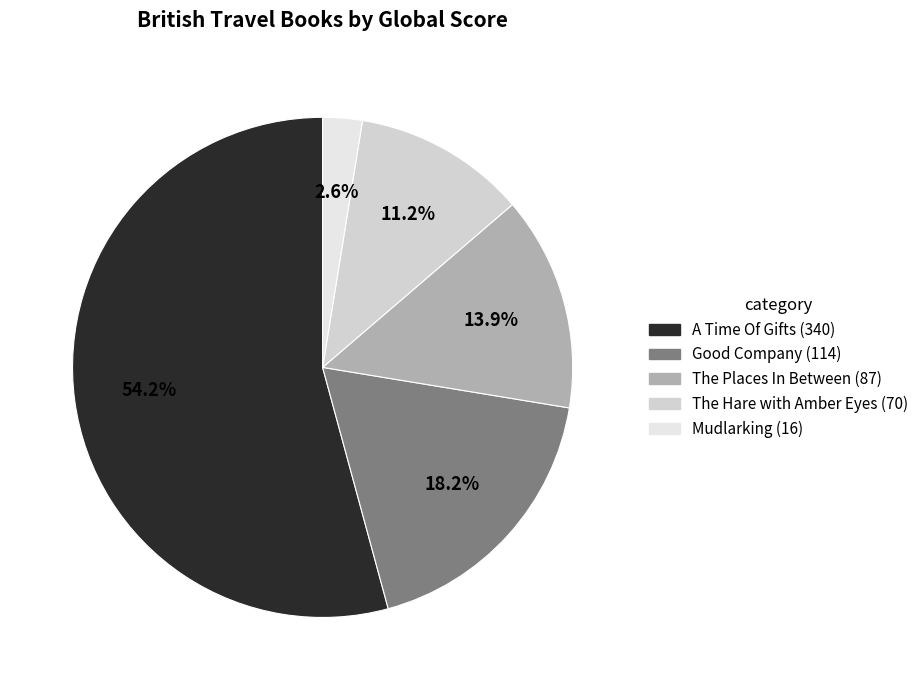

How much of the chart is everything except Mudlarking?

97.4%